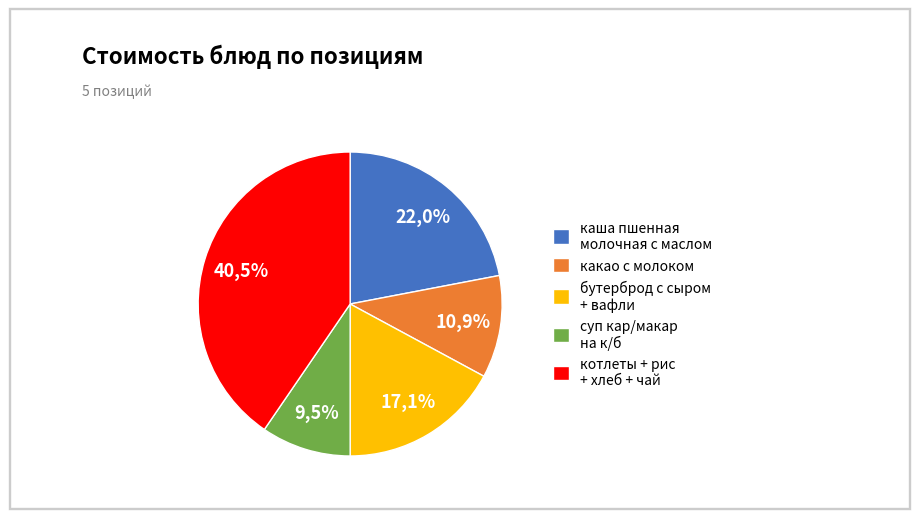

How much of the chart is everything except суп кар/макар на к/б?

90.5%